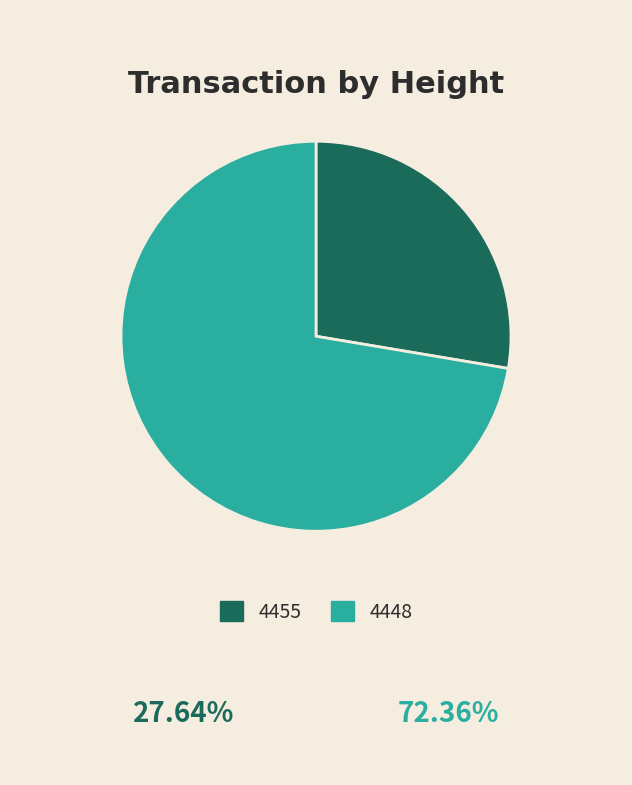

Is the sum of 4455 and 4448 greater than half?

Yes